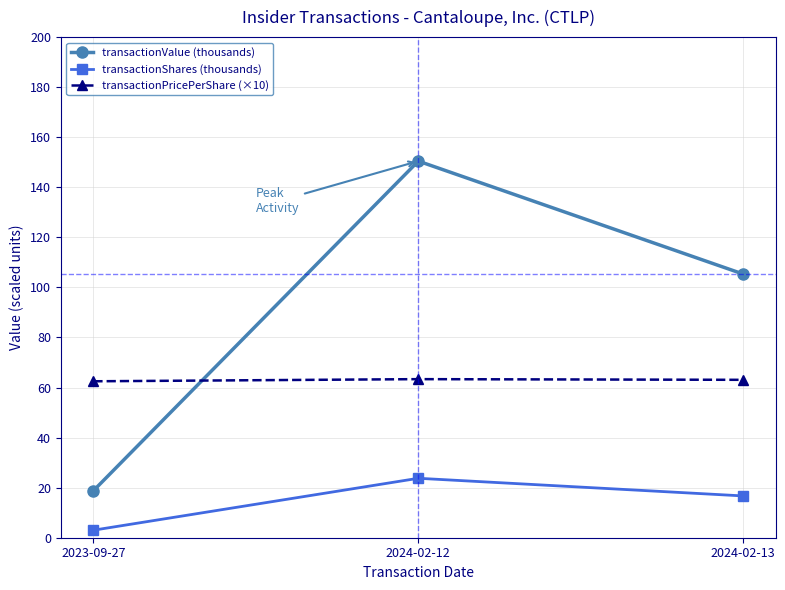

The transactionValue (thousands) series shows 18.8 at 2023-09-27. True or false?

True